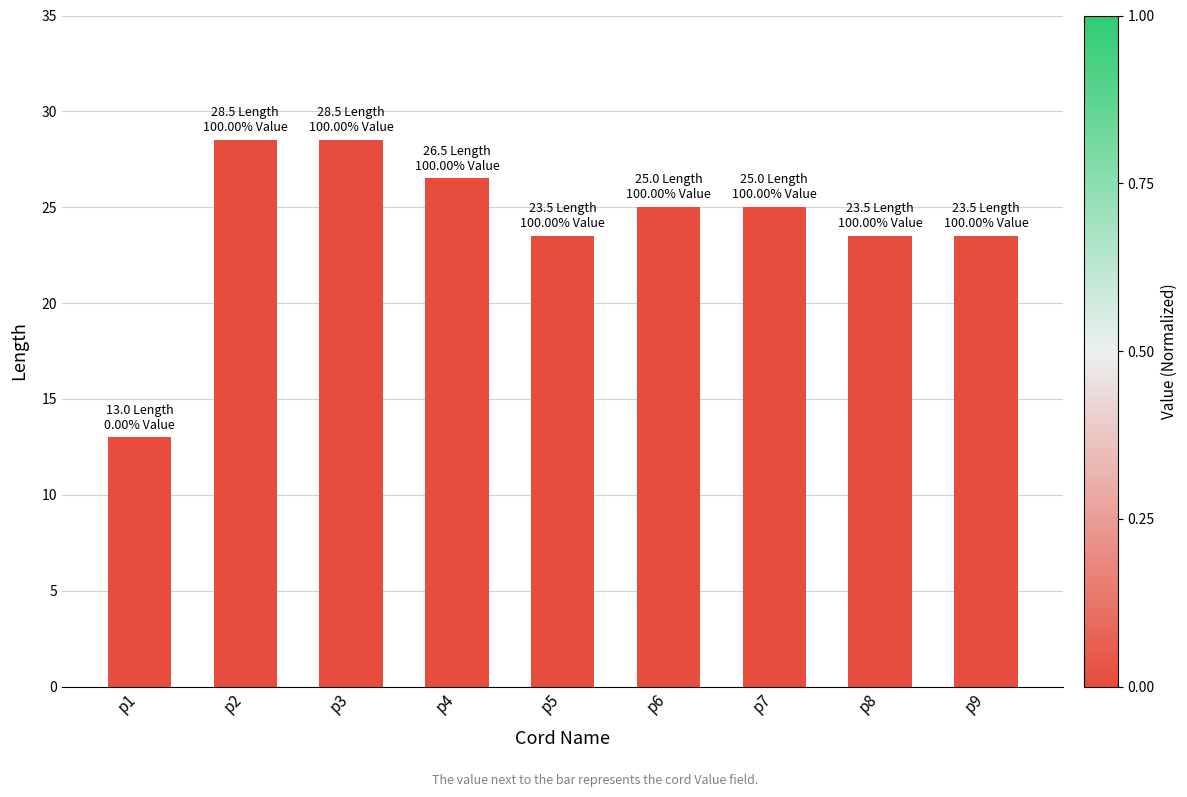

What is the sum of the values at p4 and p9?

50.0